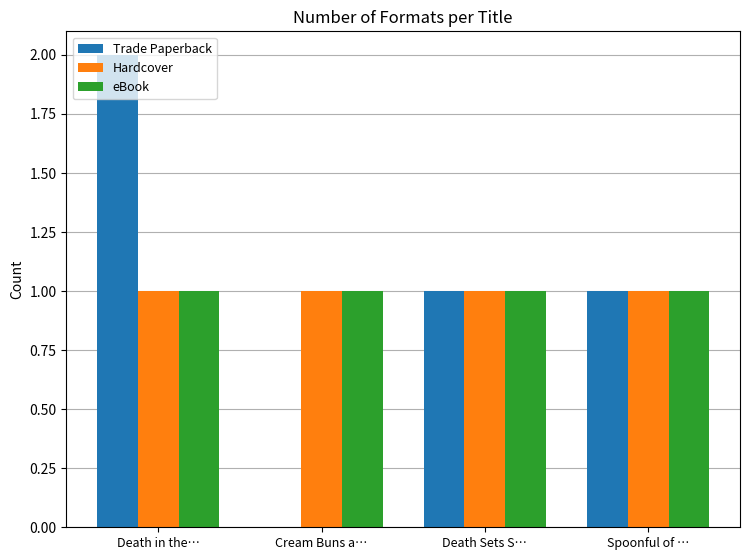

What is the approximate value of Hardcover at Cream Buns a…?

1